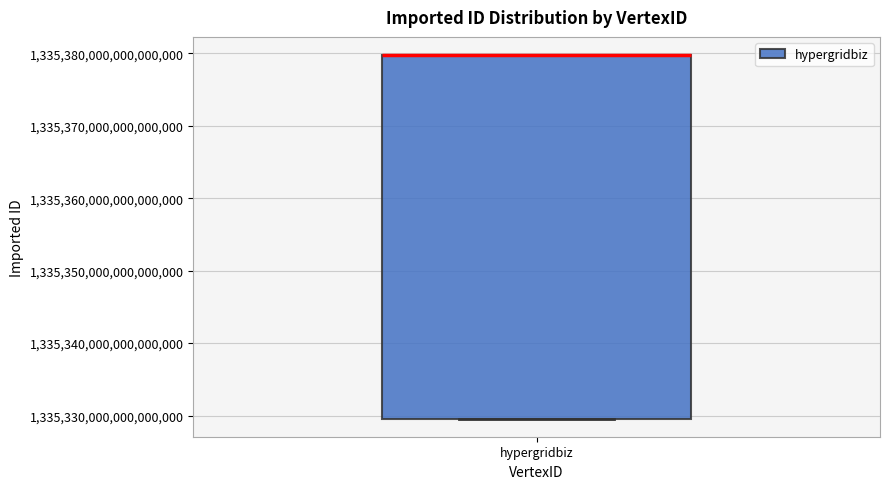

Read this box plot against the y-axis: the position of the median line, the range covered by the box, and the ends of both whiskers. The values are not printed on the chart, so give them approximately, as read against the axis.

median 1335380000000000000 (drawn on the box's upper edge), box 1335330000000000000 to 1335380000000000000, whiskers 1335330000000000000 to 1335380000000000000